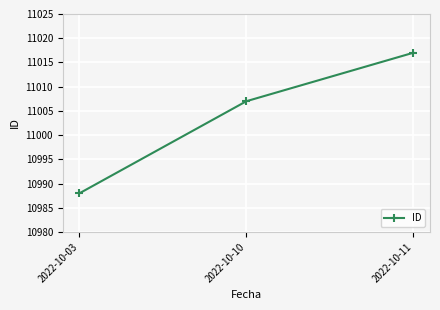

How many data points are less than 11007?

1